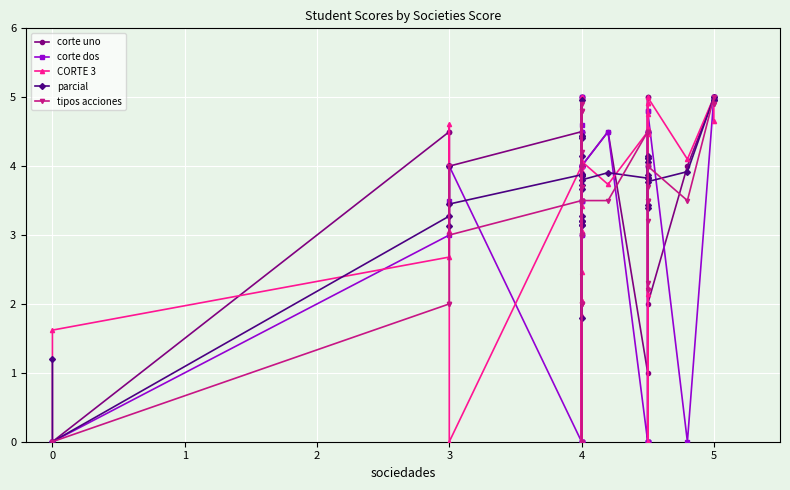

What is the difference between the second highest and minimum values in the parcial series?

5.0